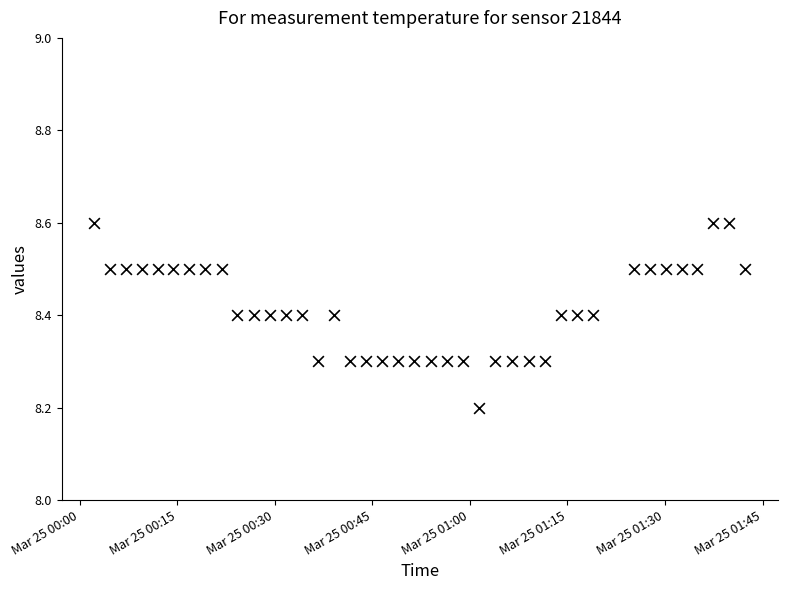

What is the range of Y values (max minus min)?

0.4